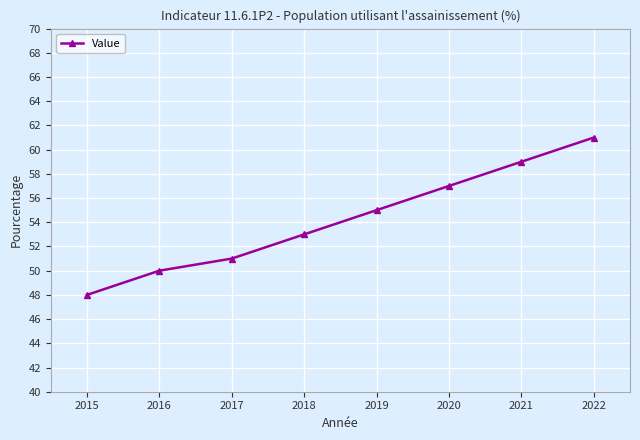

Is it true that the value at 2021 is 59?

True